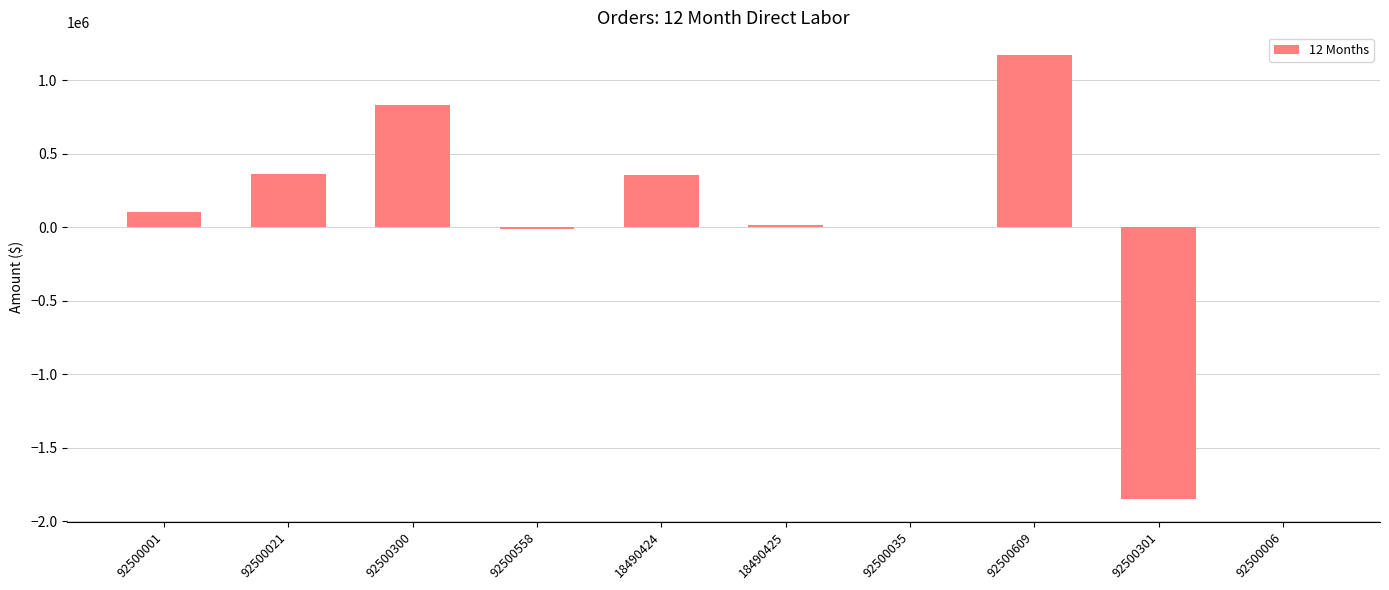

The chart shows a value of 666925.3 at 92500609. True or false?

False